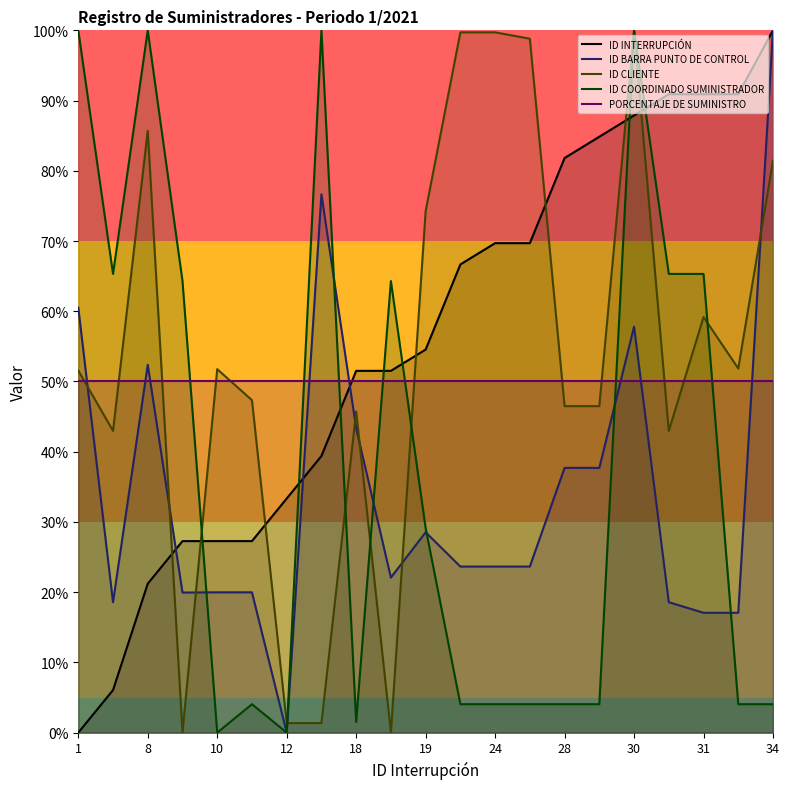

What is the label of the 17th point from the right?

10